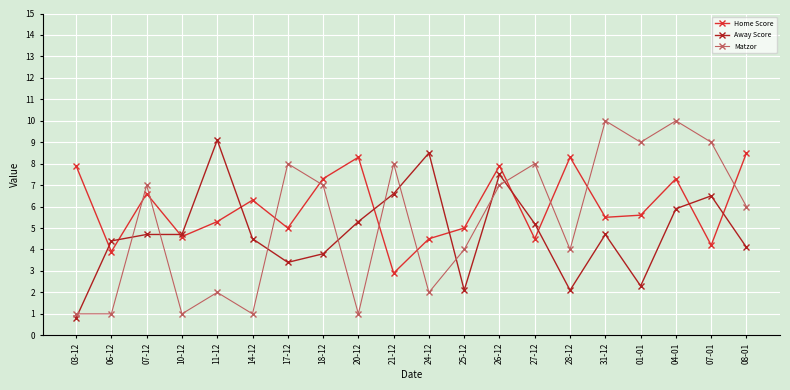

How many interior local peaks does the Matzor series have?

7